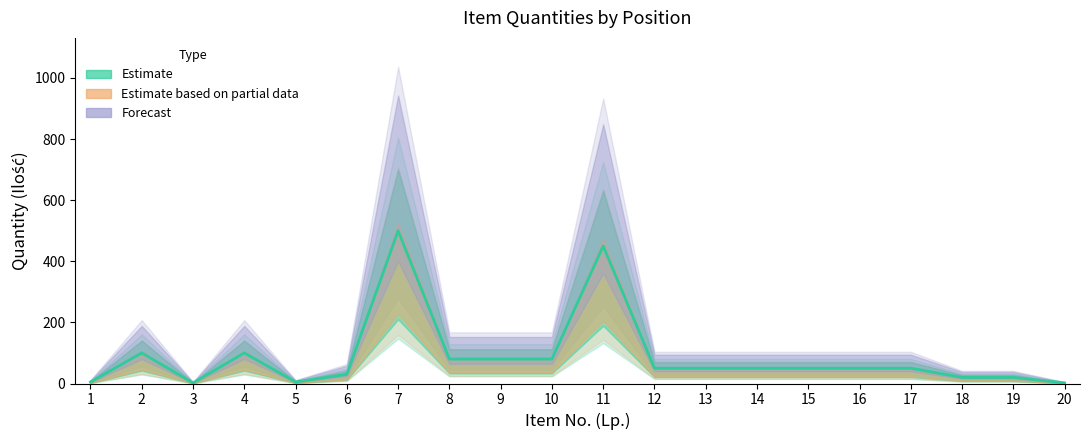

How many values in the Forecast series exceed 65?

7